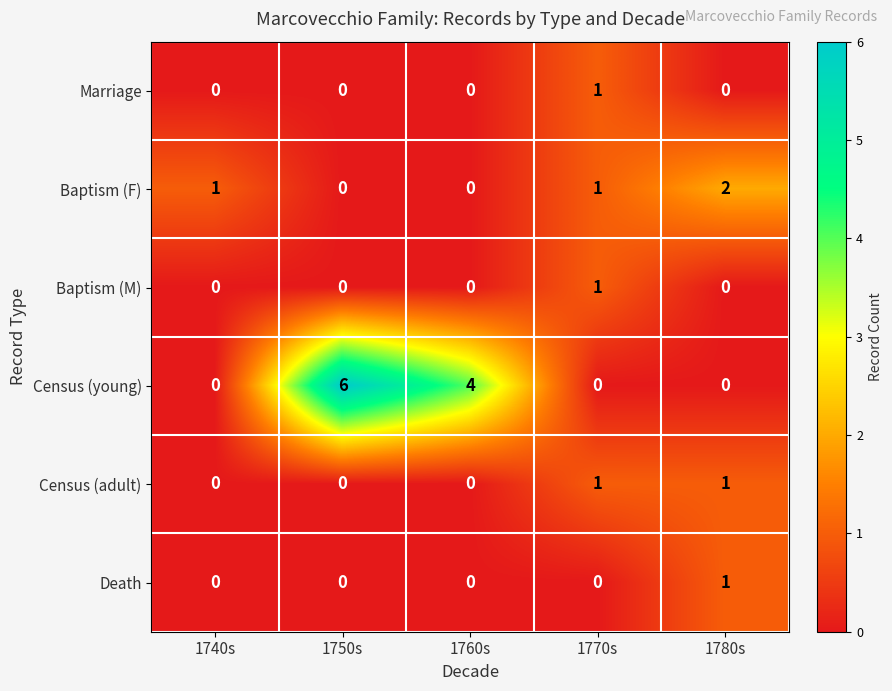

Which series has the widest spread of values?

Census (young)